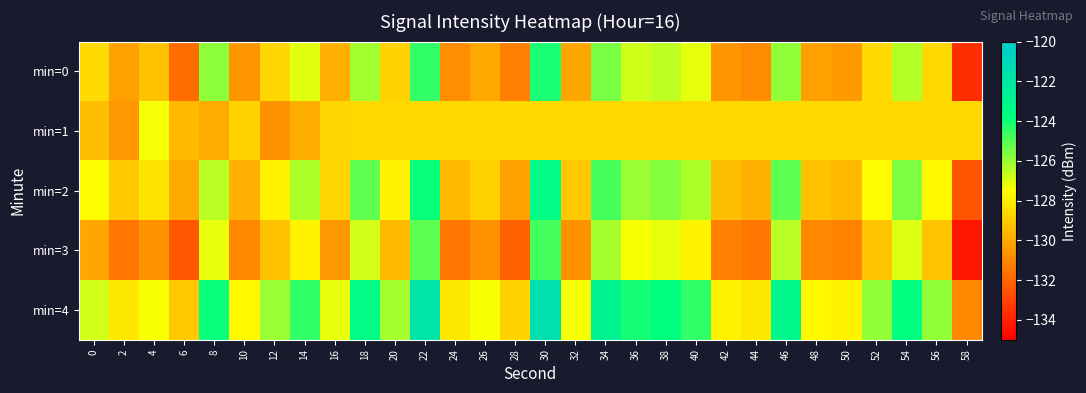

Which category has the lowest value across all series?

58